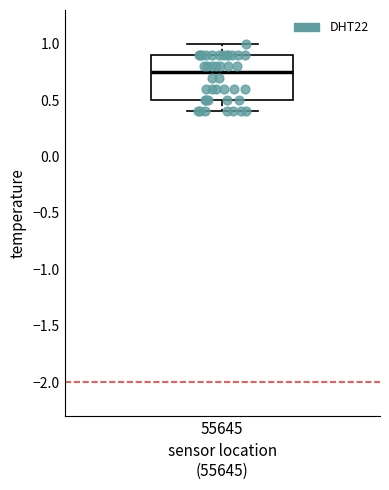

Transcribe this box plot: give where the median line is, the range the box spans, and where the two whiskers end, as read against the y-axis. The values are not printed on the chart, so give them approximately, as read against the axis.

median 0.75, box 0.50 to 0.90, whiskers 0.40 to 1.00